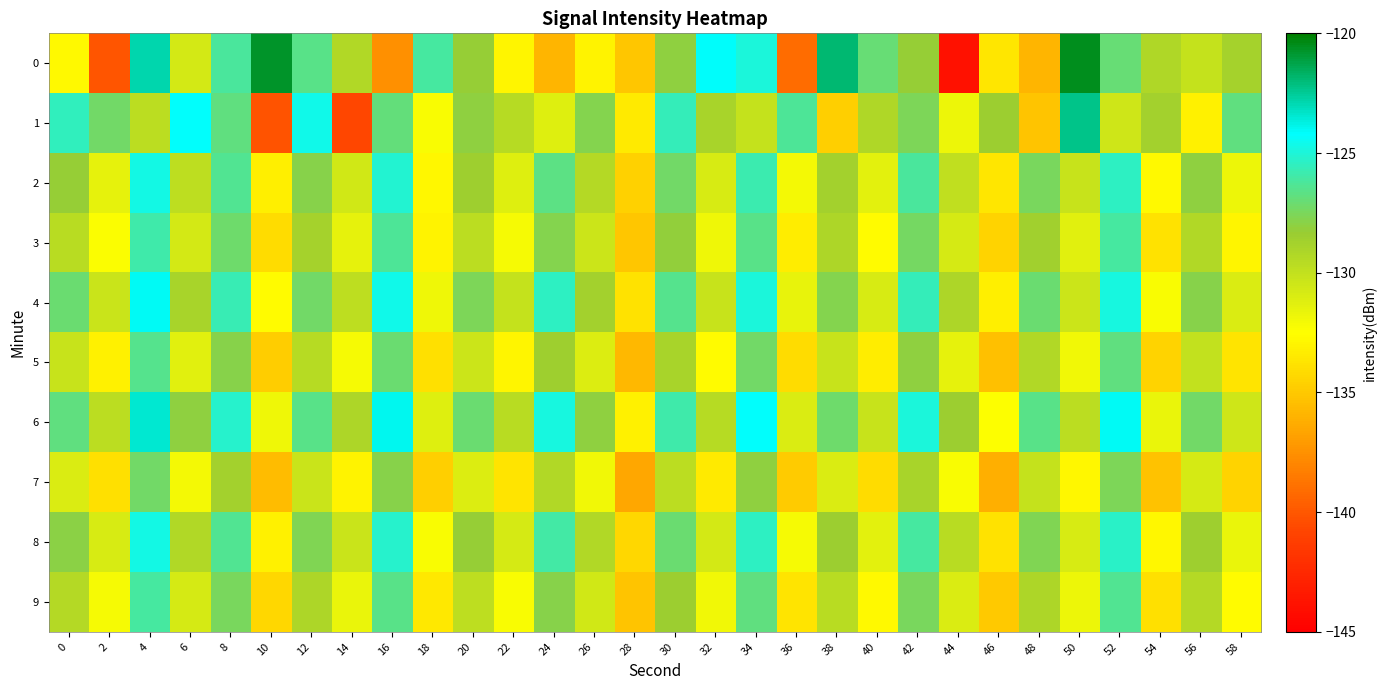

How many categories are shown in the chart?

30